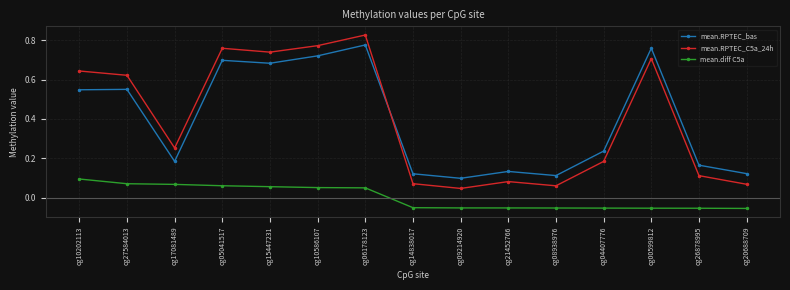

The mean.RPTEC_C5a_24h series shows 0.1 at cg14838017. True or false?

True